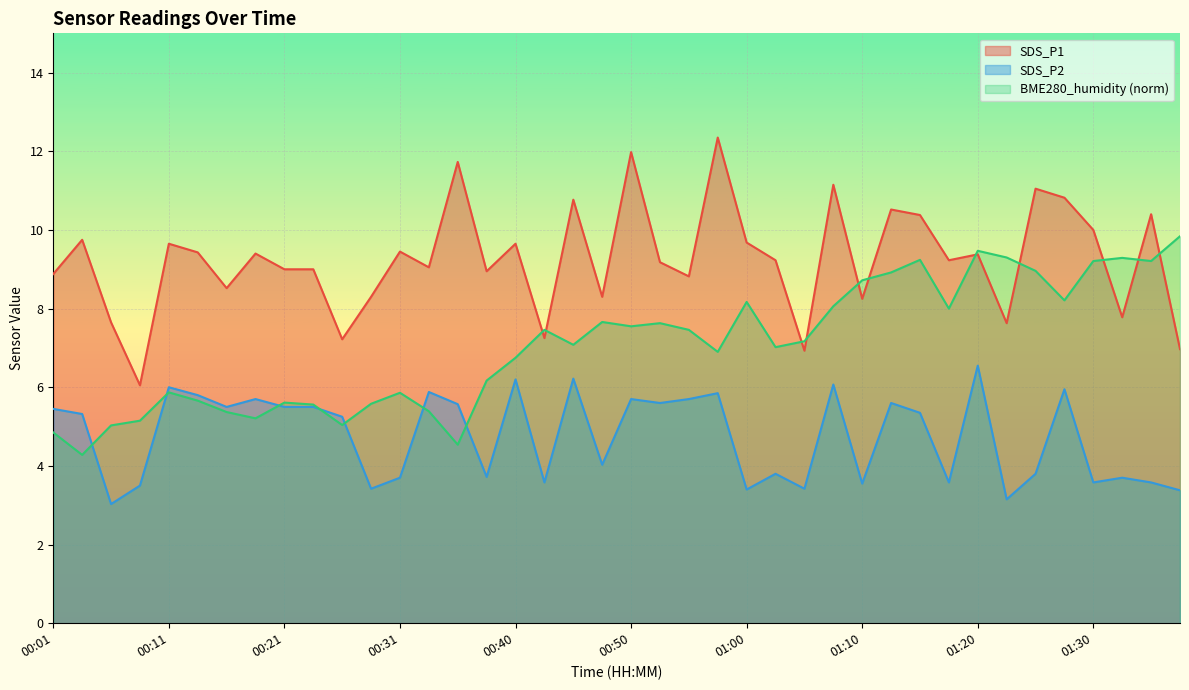

Reading left to right, list all the values displayed in this chart.

SDS_P1: 00:01=8.9	00:04=9.8	00:06=7.7	00:09=6.0	00:11=9.7	00:14=9.4	00:16=8.5	00:19=9.4	00:21=9.0	00:23=9.0	00:26=7.2	00:28=8.3	00:31=9.4	00:33=9.1	00:36=11.7	00:38=8.9	00:40=9.7	00:43=7.2	00:45=10.8	00:48=8.3	00:50=12.0	00:53=9.2	00:55=8.8	00:57=12.3	01:00=9.7	01:02=9.2	01:05=6.9	01:07=11.2	01:10=8.2	01:12=10.5	01:14=10.4	01:17=9.2	01:20=9.4	01:22=7.6	01:25=11.1	01:28=10.8	01:30=10.0	01:33=7.8	01:35=10.4	01:38=7.0
SDS_P2: 00:01=5.5	00:04=5.3	00:06=3.0	00:09=3.5	00:11=6.0	00:14=5.8	00:16=5.5	00:19=5.7	00:21=5.5	00:23=5.5	00:26=5.2	00:28=3.4	00:31=3.7	00:33=5.9	00:36=5.6	00:38=3.7	00:40=6.2	00:43=3.6	00:45=6.2	00:48=4.0	00:50=5.7	00:53=5.6	00:55=5.7	00:57=5.8	01:00=3.4	01:02=3.8	01:05=3.4	01:07=6.1	01:10=3.5	01:12=5.6	01:14=5.3	01:17=3.6	01:20=6.5	01:22=3.1	01:25=3.8	01:28=6.0	01:30=3.6	01:33=3.7	01:35=3.6	01:38=3.4
BME280_humidity: 00:01=4.8	00:04=4.3	00:06=5.0	00:09=5.2	00:11=5.9	00:14=5.7	00:16=5.4	00:19=5.2	00:21=5.6	00:23=5.6	00:26=5.0	00:28=5.6	00:31=5.9	00:33=5.4	00:36=4.5	00:38=6.2	00:40=6.8	00:43=7.5	00:45=7.1	00:48=7.7	00:50=7.5	00:53=7.6	00:55=7.5	00:57=6.9	01:00=8.2	01:02=7.0	01:05=7.2	01:07=8.1	01:10=8.7	01:12=8.9	01:14=9.2	01:17=8.0	01:20=9.5	01:22=9.3	01:25=9.0	01:28=8.2	01:30=9.2	01:33=9.3	01:35=9.2	01:38=9.8